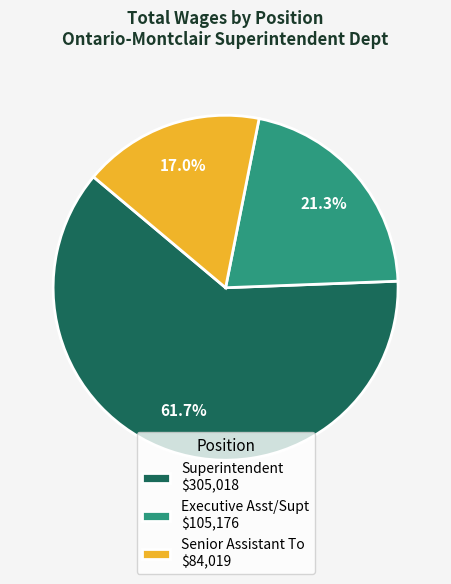

The Senior Assistant To slice represents 30% of the pie. True or false?

False